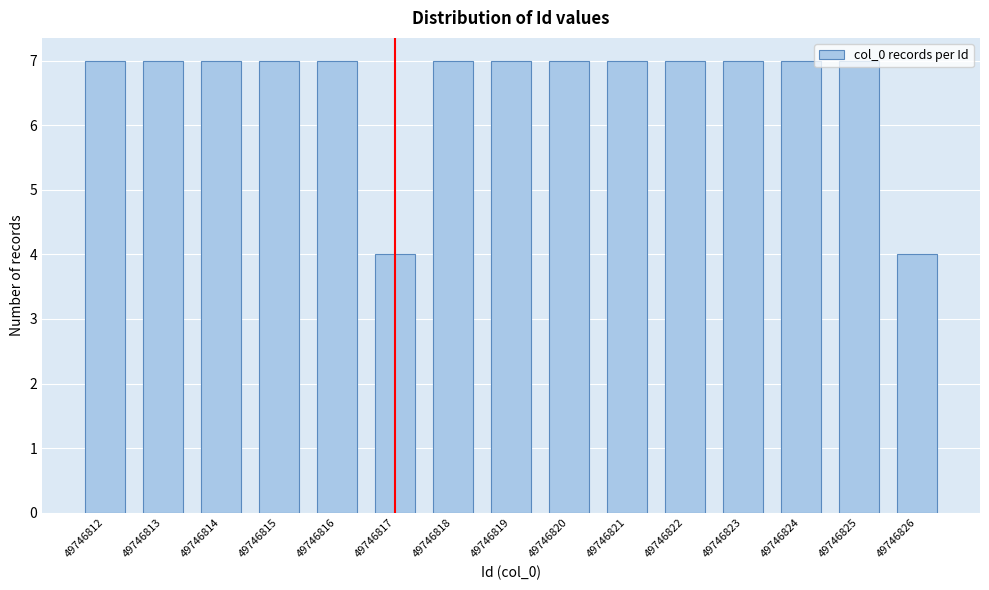

What is the ratio of the value at 49746819 to the value at 49746812?

1.0